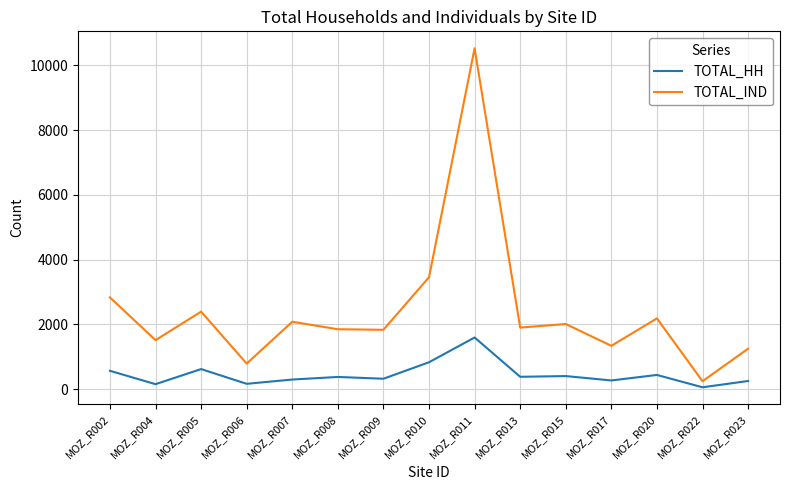

What are all the series names shown in the legend?

TOTAL_HH, TOTAL_IND